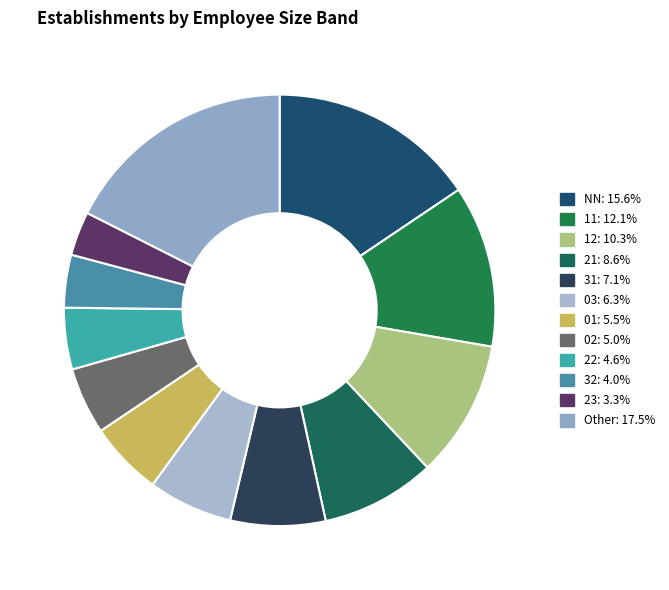

Combined, do 31 and 22 account for over 50%?

No